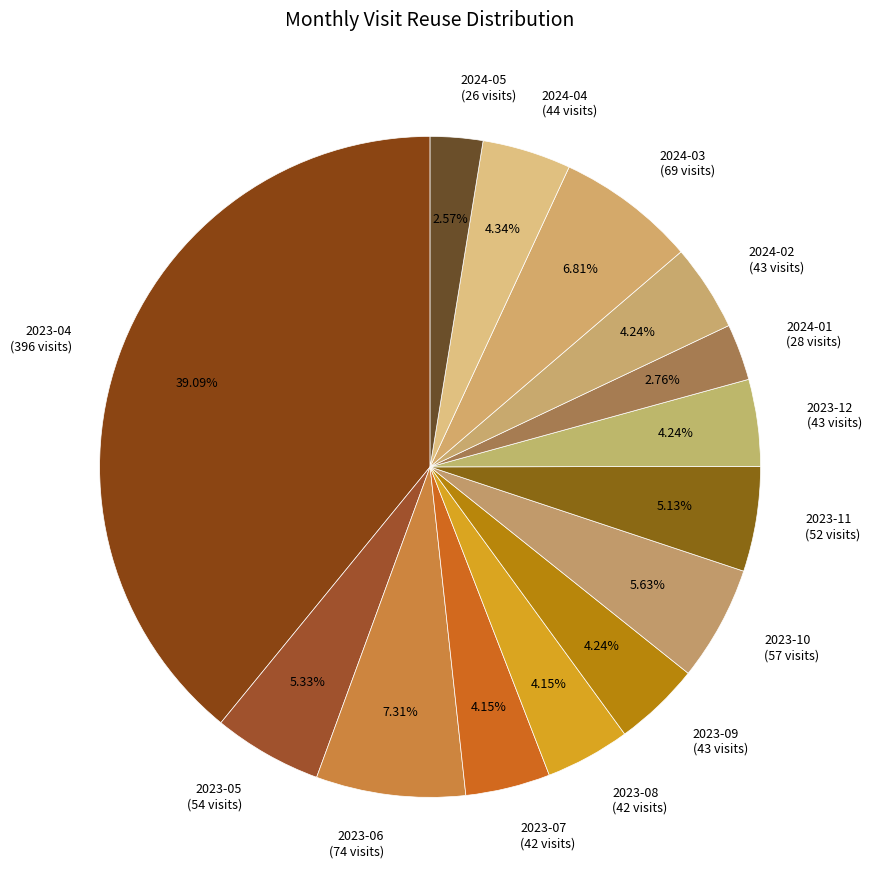

How many segments does this pie chart have?

14